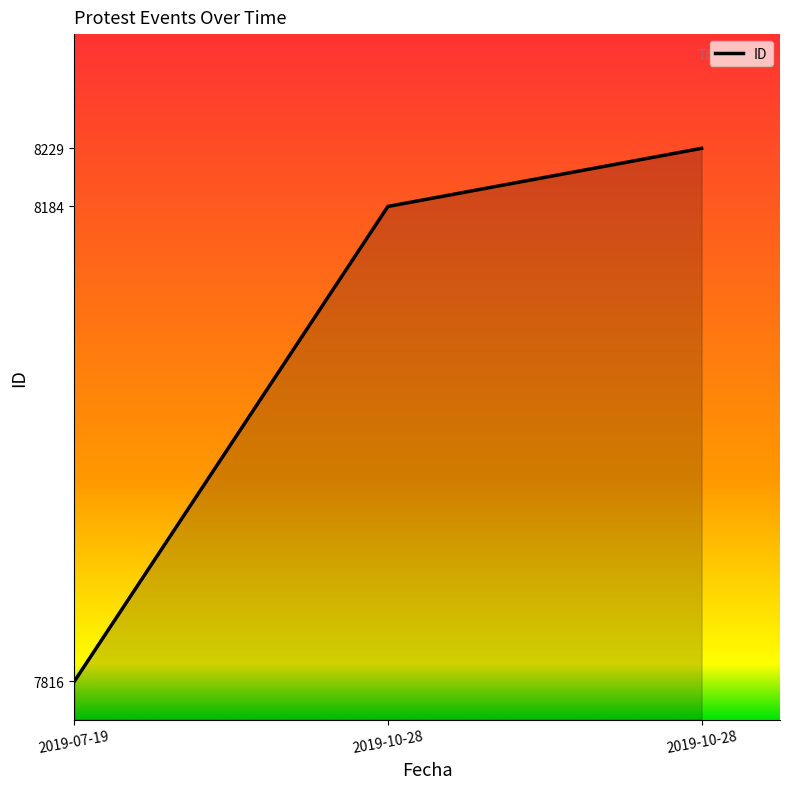

How many lines are shown in the chart?

1